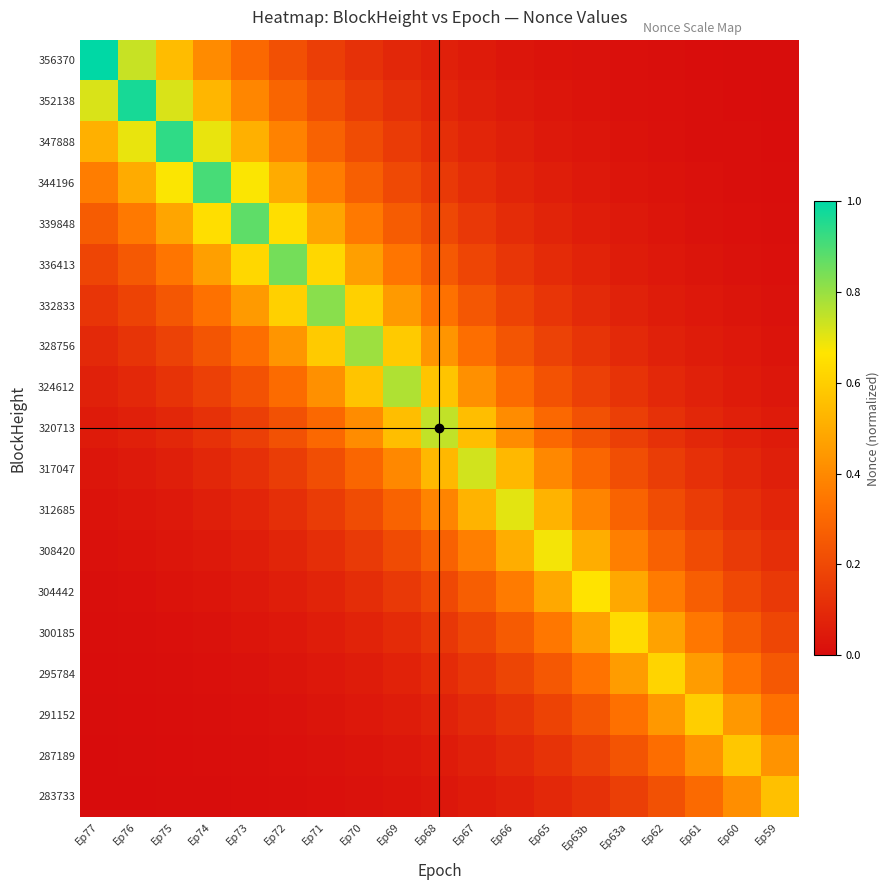

Reading left to right, list all the values displayed in this chart.

356370: Ep77=1.0	Ep76=0.7	Ep75=0.5	Ep74=0.4	Ep73=0.3	Ep72=0.2	Ep71=0.2	Ep70=0.1	Ep69=0.1	Ep68=0.1	Ep67=0.0	Ep66=0.0	Ep65=0.0	Ep63b=0.0	Ep63a=0.0	Ep62=0.0	Ep61=0.0	Ep60=0.0	Ep59=0.0
352138: Ep77=0.7	Ep76=1.0	Ep75=0.7	Ep74=0.5	Ep73=0.4	Ep72=0.3	Ep71=0.2	Ep70=0.2	Ep69=0.1	Ep68=0.1	Ep67=0.1	Ep66=0.0	Ep65=0.0	Ep63b=0.0	Ep63a=0.0	Ep62=0.0	Ep61=0.0	Ep60=0.0	Ep59=0.0
347888: Ep77=0.5	Ep76=0.7	Ep75=0.9	Ep74=0.7	Ep73=0.5	Ep72=0.4	Ep71=0.3	Ep70=0.2	Ep69=0.2	Ep68=0.1	Ep67=0.1	Ep66=0.1	Ep65=0.0	Ep63b=0.0	Ep63a=0.0	Ep62=0.0	Ep61=0.0	Ep60=0.0	Ep59=0.0
344196: Ep77=0.4	Ep76=0.5	Ep75=0.7	Ep74=0.9	Ep73=0.7	Ep72=0.5	Ep71=0.4	Ep70=0.3	Ep69=0.2	Ep68=0.1	Ep67=0.1	Ep66=0.1	Ep65=0.1	Ep63b=0.0	Ep63a=0.0	Ep62=0.0	Ep61=0.0	Ep60=0.0	Ep59=0.0
339848: Ep77=0.3	Ep76=0.4	Ep75=0.5	Ep74=0.6	Ep73=0.9	Ep72=0.6	Ep71=0.5	Ep70=0.4	Ep69=0.3	Ep68=0.2	Ep67=0.1	Ep66=0.1	Ep65=0.1	Ep63b=0.1	Ep63a=0.0	Ep62=0.0	Ep61=0.0	Ep60=0.0	Ep59=0.0
336413: Ep77=0.2	Ep76=0.3	Ep75=0.3	Ep74=0.5	Ep73=0.6	Ep72=0.8	Ep71=0.6	Ep70=0.5	Ep69=0.3	Ep68=0.3	Ep67=0.2	Ep66=0.1	Ep65=0.1	Ep63b=0.1	Ep63a=0.1	Ep62=0.0	Ep61=0.0	Ep60=0.0	Ep59=0.0
332833: Ep77=0.1	Ep76=0.2	Ep75=0.2	Ep74=0.3	Ep73=0.4	Ep72=0.6	Ep71=0.8	Ep70=0.6	Ep69=0.4	Ep68=0.3	Ep67=0.2	Ep66=0.2	Ep65=0.1	Ep63b=0.1	Ep63a=0.1	Ep62=0.1	Ep61=0.0	Ep60=0.0	Ep59=0.0
328756: Ep77=0.1	Ep76=0.1	Ep75=0.2	Ep74=0.2	Ep73=0.3	Ep72=0.4	Ep71=0.6	Ep70=0.8	Ep69=0.6	Ep68=0.4	Ep67=0.3	Ep66=0.2	Ep65=0.2	Ep63b=0.1	Ep63a=0.1	Ep62=0.1	Ep61=0.1	Ep60=0.0	Ep59=0.0
324612: Ep77=0.1	Ep76=0.1	Ep75=0.1	Ep74=0.2	Ep73=0.2	Ep72=0.3	Ep71=0.4	Ep70=0.6	Ep69=0.8	Ep68=0.6	Ep67=0.4	Ep66=0.3	Ep65=0.2	Ep63b=0.2	Ep63a=0.1	Ep62=0.1	Ep61=0.1	Ep60=0.0	Ep59=0.0
320713: Ep77=0.0	Ep76=0.1	Ep75=0.1	Ep74=0.1	Ep73=0.2	Ep72=0.2	Ep71=0.3	Ep70=0.4	Ep69=0.6	Ep68=0.7	Ep67=0.6	Ep66=0.4	Ep65=0.3	Ep63b=0.2	Ep63a=0.2	Ep62=0.1	Ep61=0.1	Ep60=0.1	Ep59=0.0
317047: Ep77=0.0	Ep76=0.0	Ep75=0.1	Ep74=0.1	Ep73=0.1	Ep72=0.2	Ep71=0.2	Ep70=0.3	Ep69=0.4	Ep68=0.5	Ep67=0.7	Ep66=0.5	Ep65=0.4	Ep63b=0.3	Ep63a=0.2	Ep62=0.2	Ep61=0.1	Ep60=0.1	Ep59=0.1
312685: Ep77=0.0	Ep76=0.0	Ep75=0.0	Ep74=0.1	Ep73=0.1	Ep72=0.1	Ep71=0.2	Ep70=0.2	Ep69=0.3	Ep68=0.4	Ep67=0.5	Ep66=0.7	Ep65=0.5	Ep63b=0.4	Ep63a=0.3	Ep62=0.2	Ep61=0.2	Ep60=0.1	Ep59=0.1
308420: Ep77=0.0	Ep76=0.0	Ep75=0.0	Ep74=0.0	Ep73=0.1	Ep72=0.1	Ep71=0.1	Ep70=0.2	Ep69=0.2	Ep68=0.3	Ep67=0.4	Ep66=0.5	Ep65=0.7	Ep63b=0.5	Ep63a=0.4	Ep62=0.3	Ep61=0.2	Ep60=0.2	Ep59=0.1
304442: Ep77=0.0	Ep76=0.0	Ep75=0.0	Ep74=0.0	Ep73=0.0	Ep72=0.1	Ep71=0.1	Ep70=0.1	Ep69=0.1	Ep68=0.2	Ep67=0.3	Ep66=0.4	Ep65=0.5	Ep63b=0.7	Ep63a=0.5	Ep62=0.4	Ep61=0.3	Ep60=0.2	Ep59=0.1
300185: Ep77=0.0	Ep76=0.0	Ep75=0.0	Ep74=0.0	Ep73=0.0	Ep72=0.0	Ep71=0.1	Ep70=0.1	Ep69=0.1	Ep68=0.1	Ep67=0.2	Ep66=0.3	Ep65=0.3	Ep63b=0.5	Ep63a=0.6	Ep62=0.5	Ep61=0.3	Ep60=0.3	Ep59=0.2
295784: Ep77=0.0	Ep76=0.0	Ep75=0.0	Ep74=0.0	Ep73=0.0	Ep72=0.0	Ep71=0.0	Ep70=0.1	Ep69=0.1	Ep68=0.1	Ep67=0.1	Ep66=0.2	Ep65=0.2	Ep63b=0.3	Ep63a=0.5	Ep62=0.6	Ep61=0.5	Ep60=0.3	Ep59=0.2
291152: Ep77=0.0	Ep76=0.0	Ep75=0.0	Ep74=0.0	Ep73=0.0	Ep72=0.0	Ep71=0.0	Ep70=0.0	Ep69=0.1	Ep68=0.1	Ep67=0.1	Ep66=0.1	Ep65=0.2	Ep63b=0.2	Ep63a=0.3	Ep62=0.4	Ep61=0.6	Ep60=0.4	Ep59=0.3
287189: Ep77=0.0	Ep76=0.0	Ep75=0.0	Ep74=0.0	Ep73=0.0	Ep72=0.0	Ep71=0.0	Ep70=0.0	Ep69=0.0	Ep68=0.1	Ep67=0.1	Ep66=0.1	Ep65=0.1	Ep63b=0.2	Ep63a=0.2	Ep62=0.3	Ep61=0.4	Ep60=0.6	Ep59=0.4
283733: Ep77=0.0	Ep76=0.0	Ep75=0.0	Ep74=0.0	Ep73=0.0	Ep72=0.0	Ep71=0.0	Ep70=0.0	Ep69=0.0	Ep68=0.0	Ep67=0.0	Ep66=0.1	Ep65=0.1	Ep63b=0.1	Ep63a=0.2	Ep62=0.2	Ep61=0.3	Ep60=0.4	Ep59=0.6